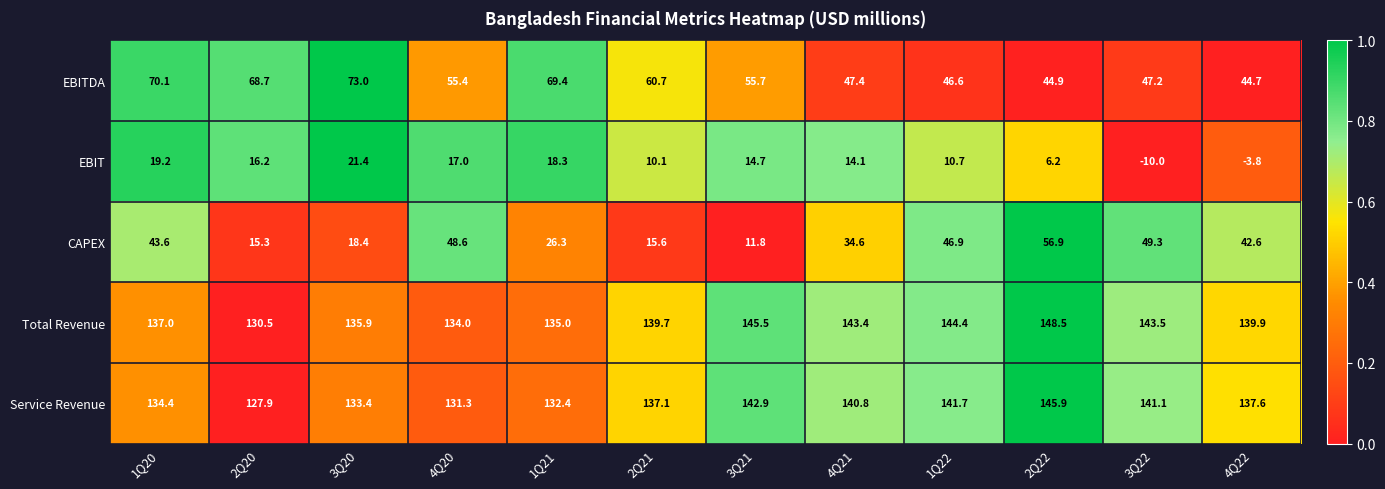

What is the spread (max minus min) of values at 3Q21?

133.7